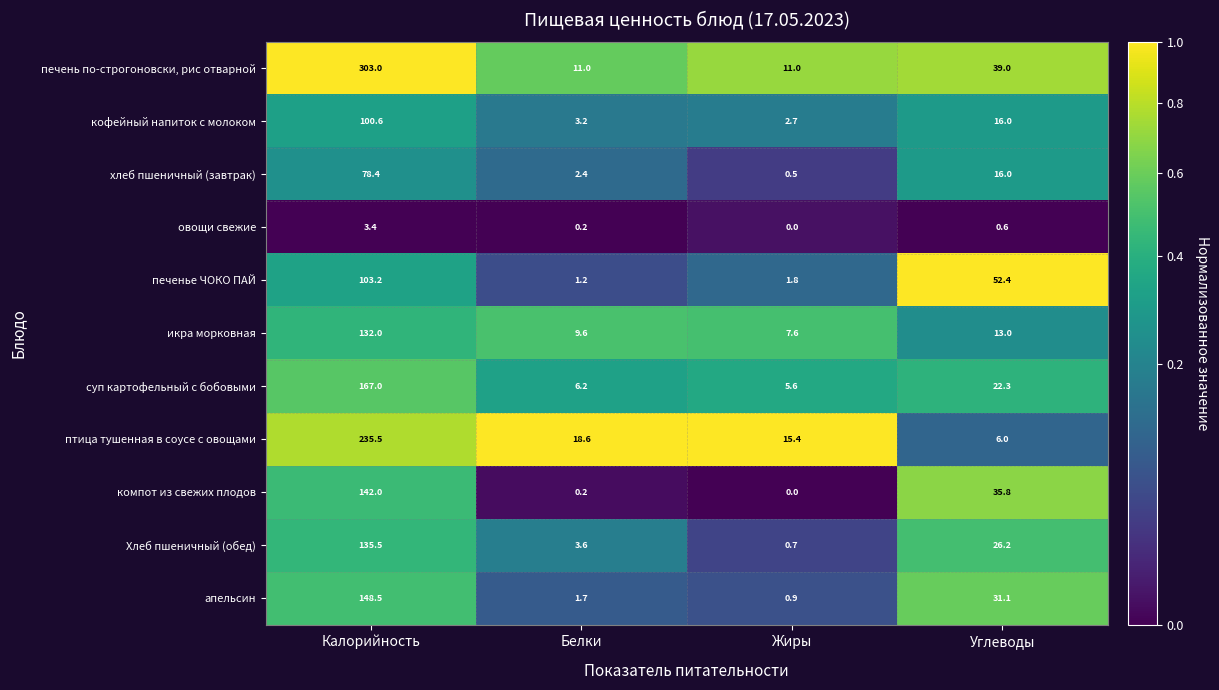

What is the maximum value shown in the chart?

303.0